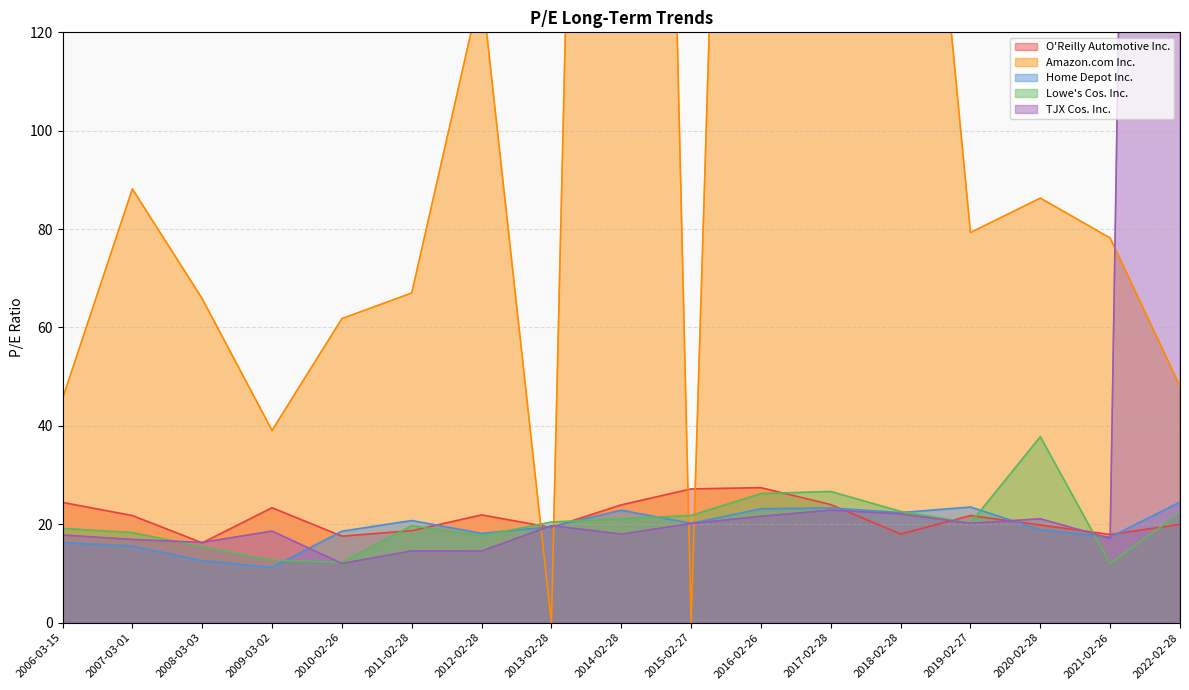

List the labels in order of Amazon.com Inc. value, smallest first.

2013-02-28, 2015-02-27, 2009-03-02, 2006-03-15, 2022-02-28, 2010-02-26, 2008-03-03, 2011-02-28, 2021-02-26, 2019-02-27, 2020-02-28, 2007-03-01, 2012-02-28, 2017-02-28, 2018-02-28, 2016-02-26, 2014-02-28